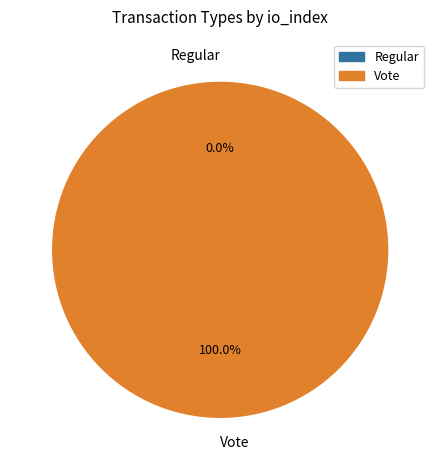

Which category has the biggest portion of the pie?

Vote